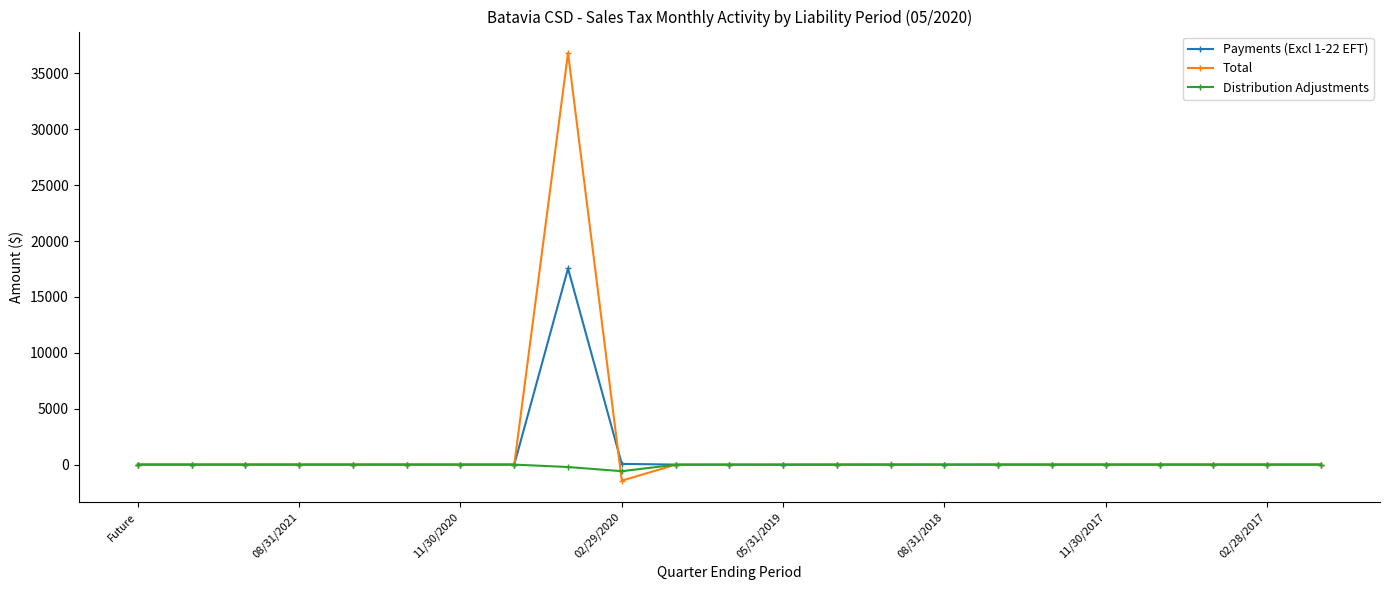

What is the greatest value displayed?

36839.8